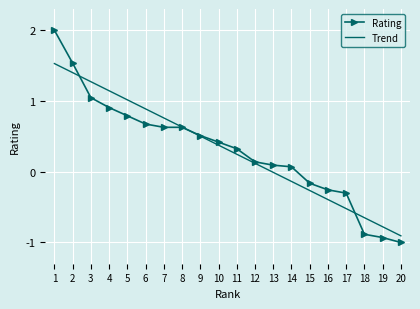

What are all the series names shown in the legend?

Rating, Trend